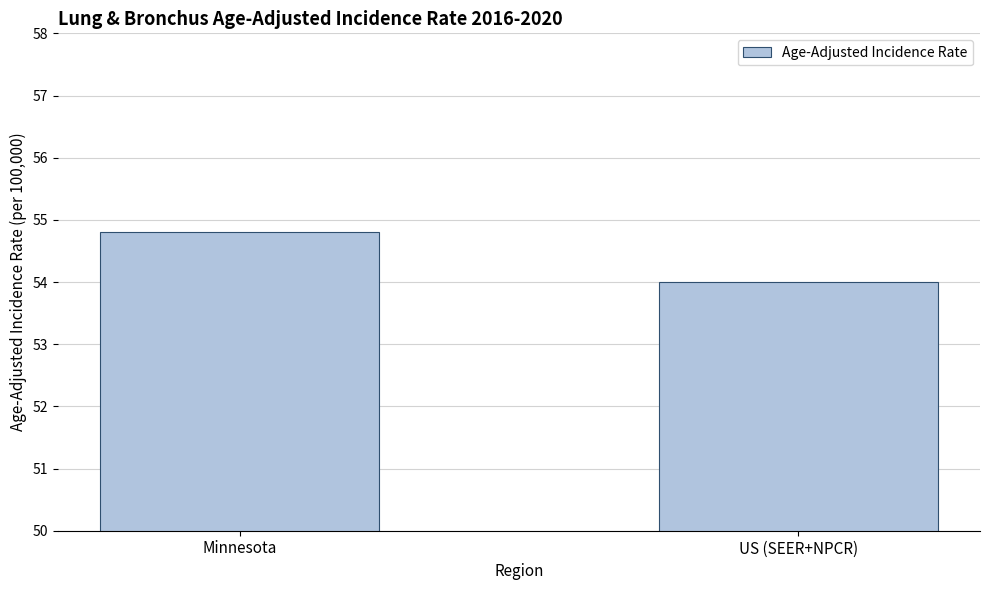

How many bars are there in total?

2